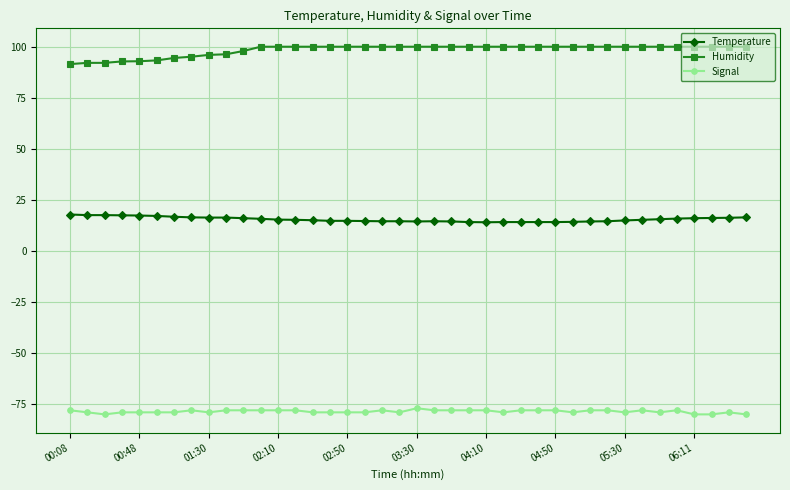

True or false: Temperature has more than 0 points higher than both neighbors.

True